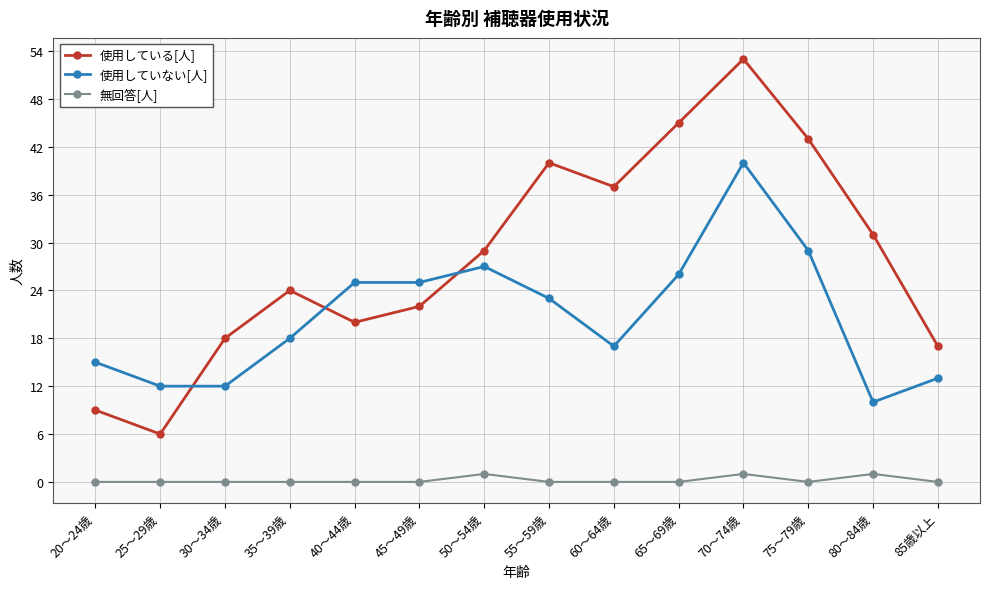

How many lines are shown in the chart?

3